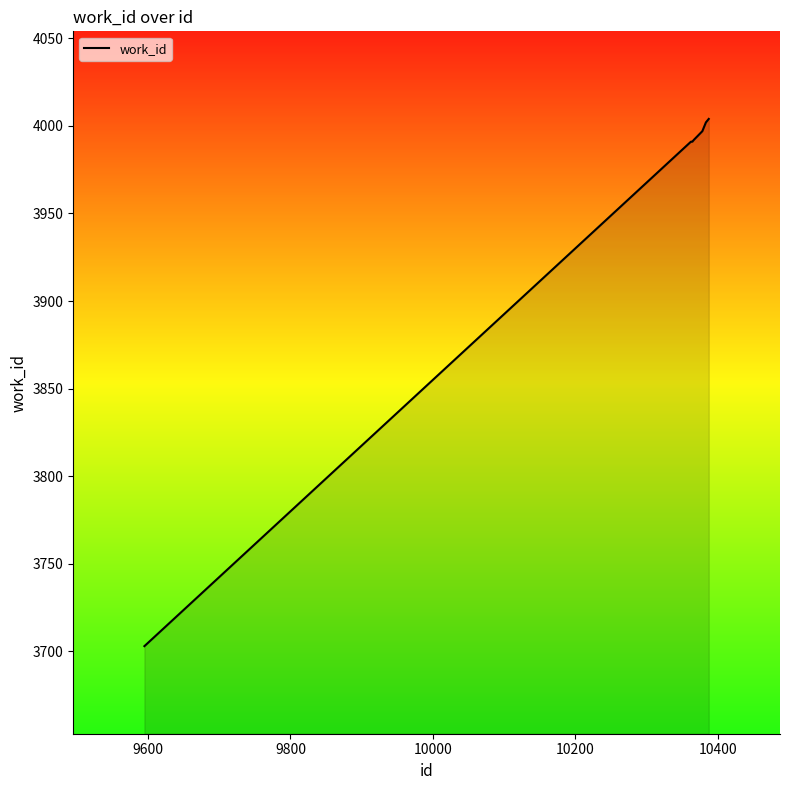

What is the minimum value shown in the chart?

3703